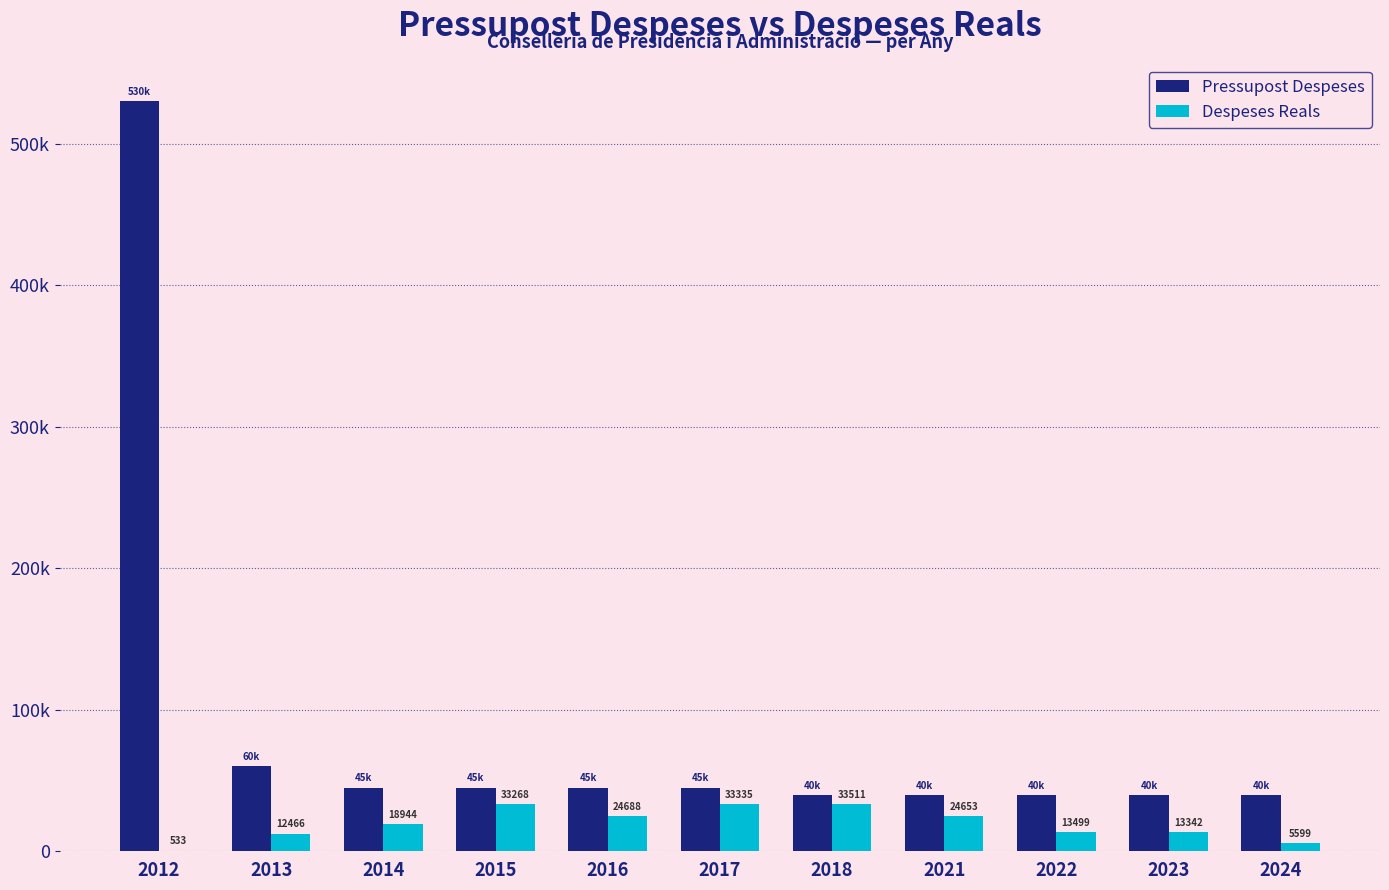

Are the bars horizontal?

No